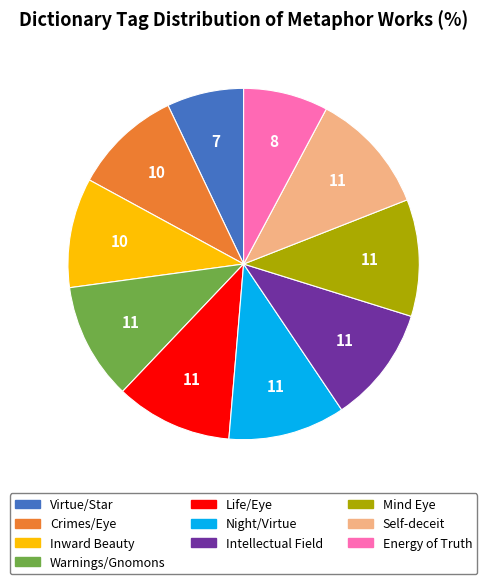

The Virtue/Star slice represents 7% of the pie. True or false?

True